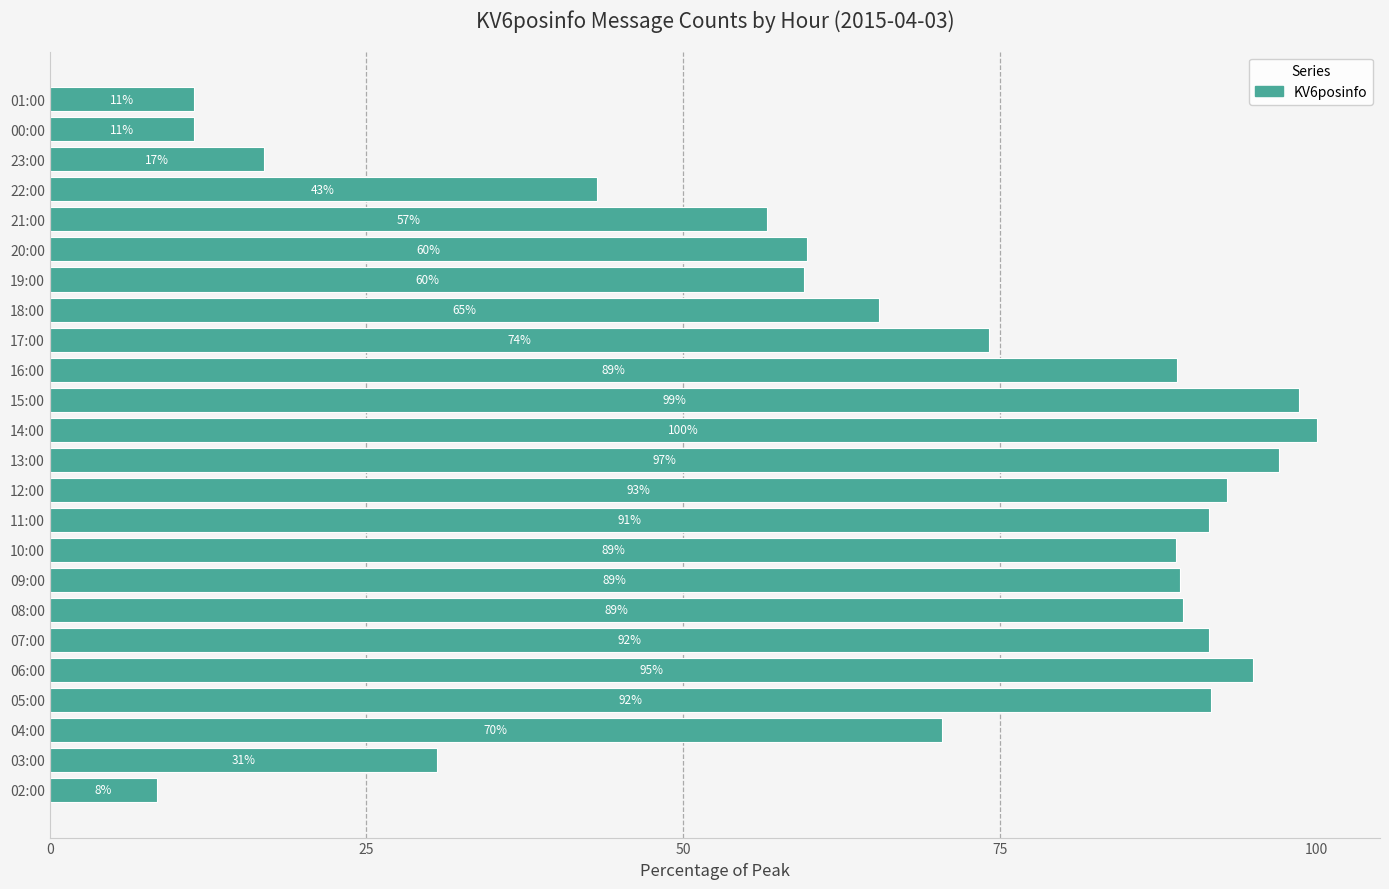

What is the average value?

67.6